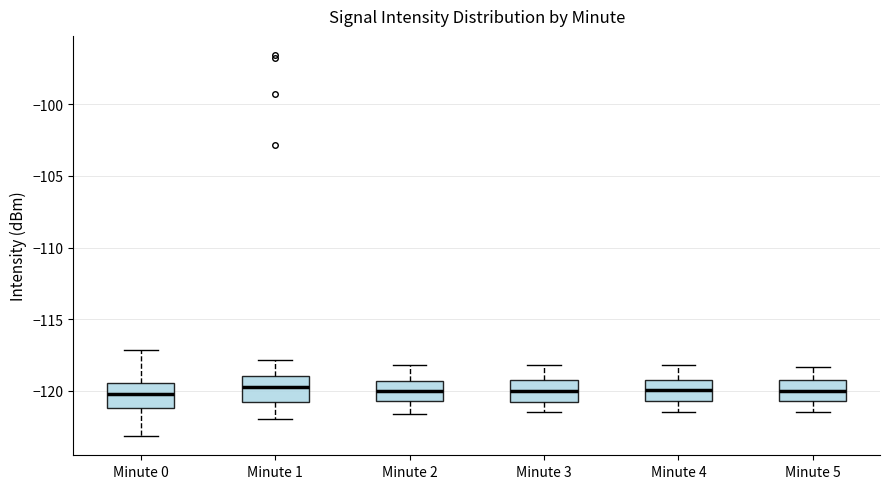

Where is the lower edge of the box for Minute 0 on the y-axis? The values are not printed on the chart, so give them approximately, as read against the axis.

-121.0